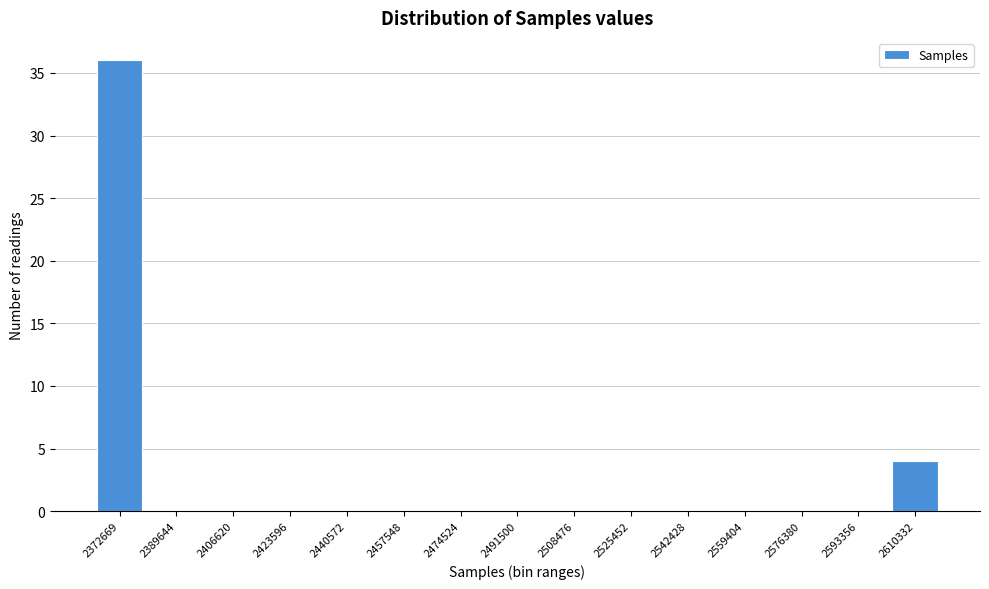

Reading left to right, transcribe all the data shown in this chart.

2372669=36	2389644=0	2406620=0	2423596=0	2440572=0	2457548=0	2474524=0	2491500=0	2508476=0	2525452=0	2542428=0	2559404=0	2576380=0	2593356=0	2610332=4